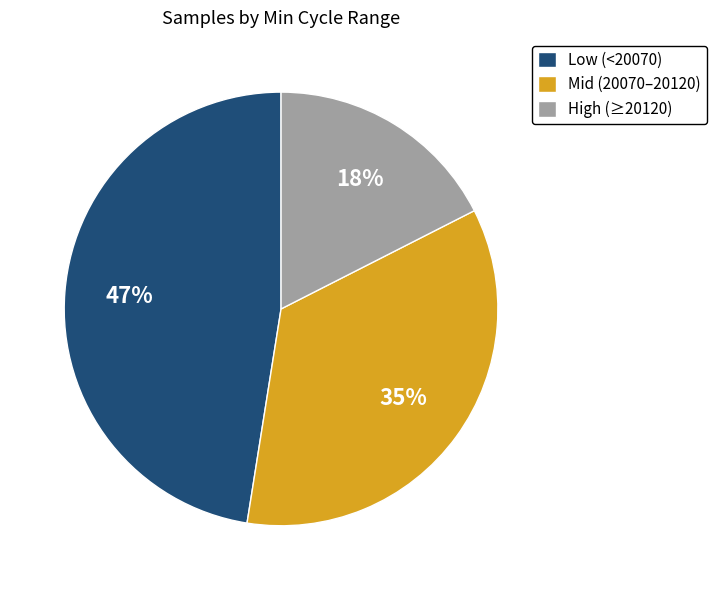

Is there any slice that represents more than half of the pie?

No